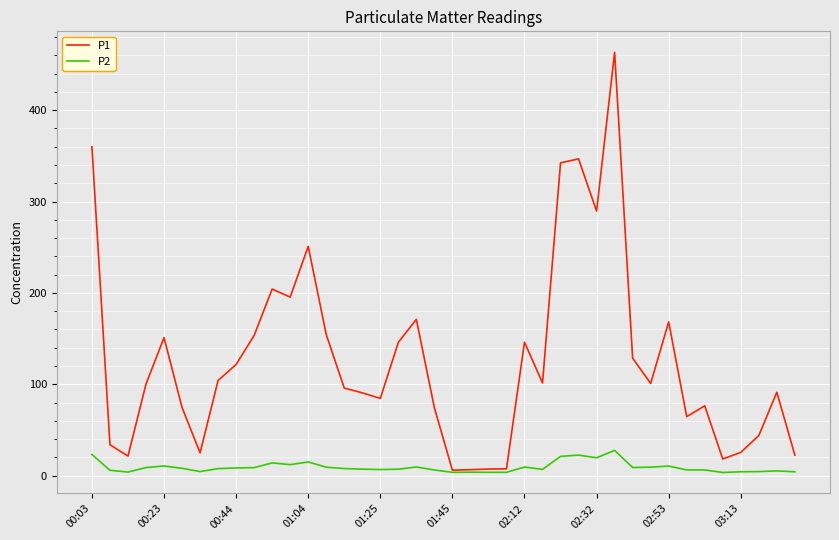

List the series in order of their peak value, lowest first.

P2, P1